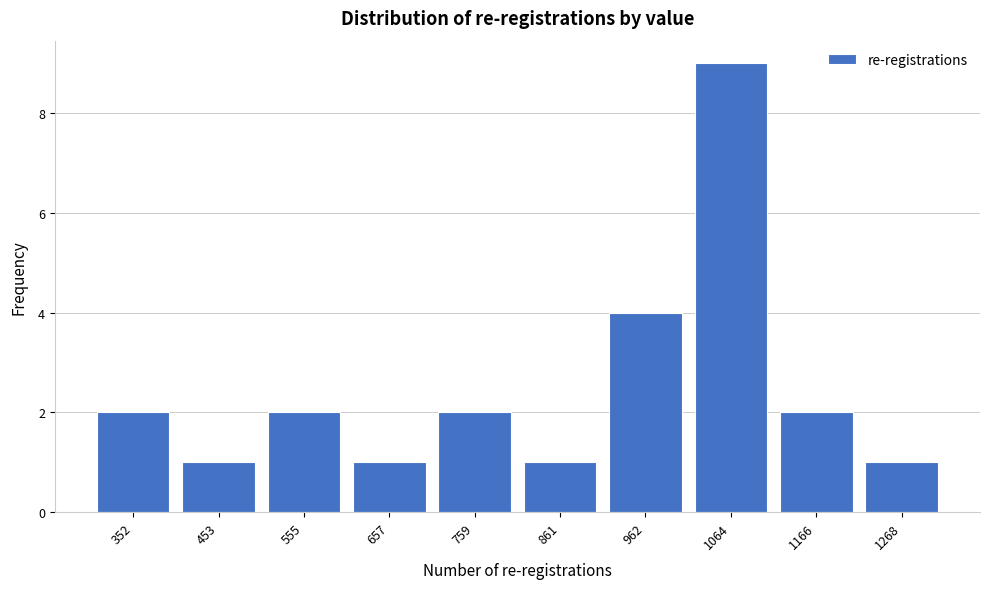

Reading left to right, list all the values displayed in this chart.

2	1	2	1	2	1	4	9	2	1